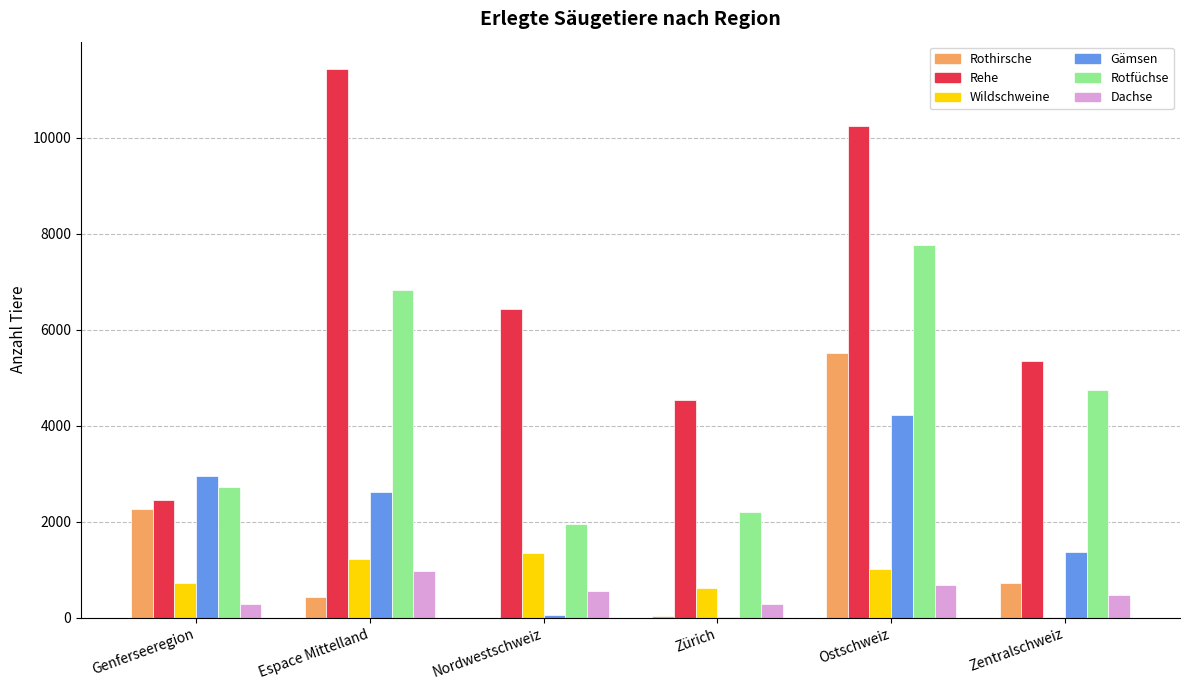

At which category is the sum across all series the highest?

Ostschweiz